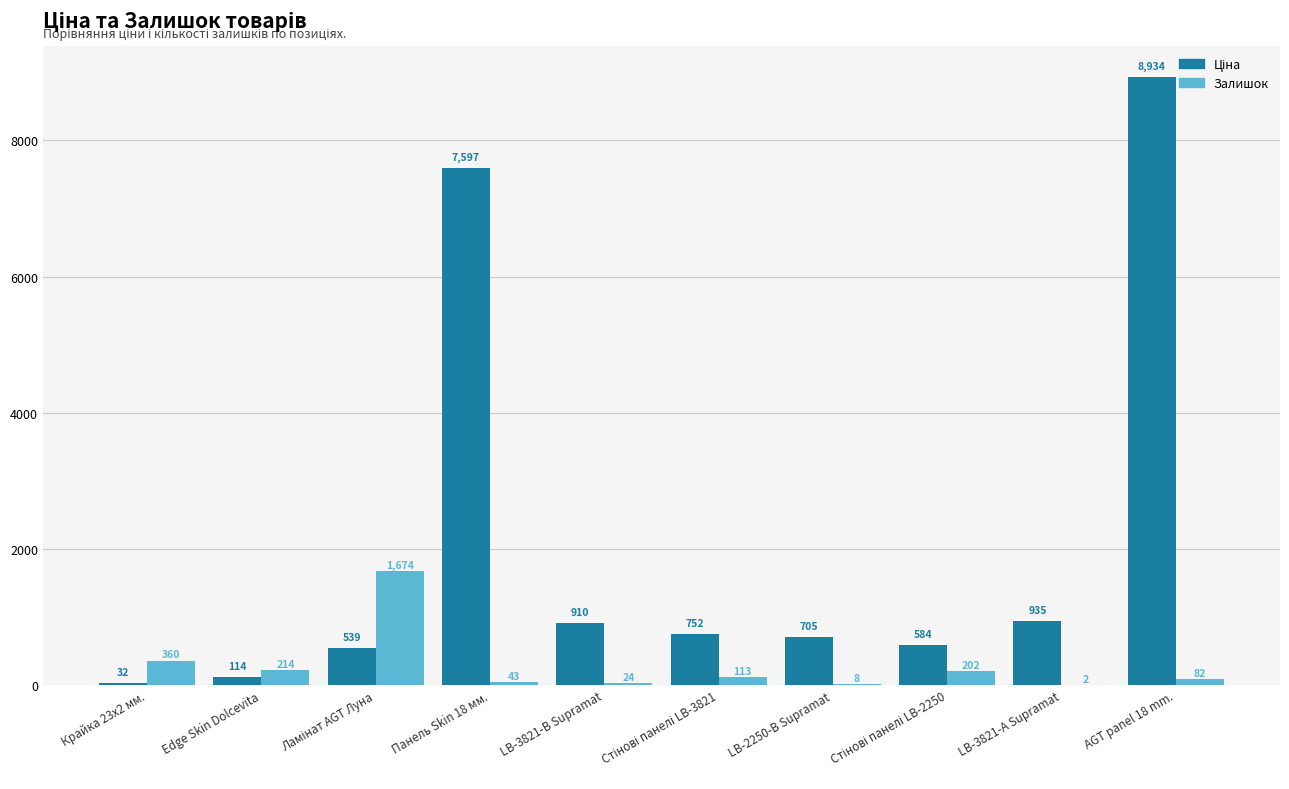

True or false: Залишок has a value of 43.0 at Панель Skin 18 мм..

True